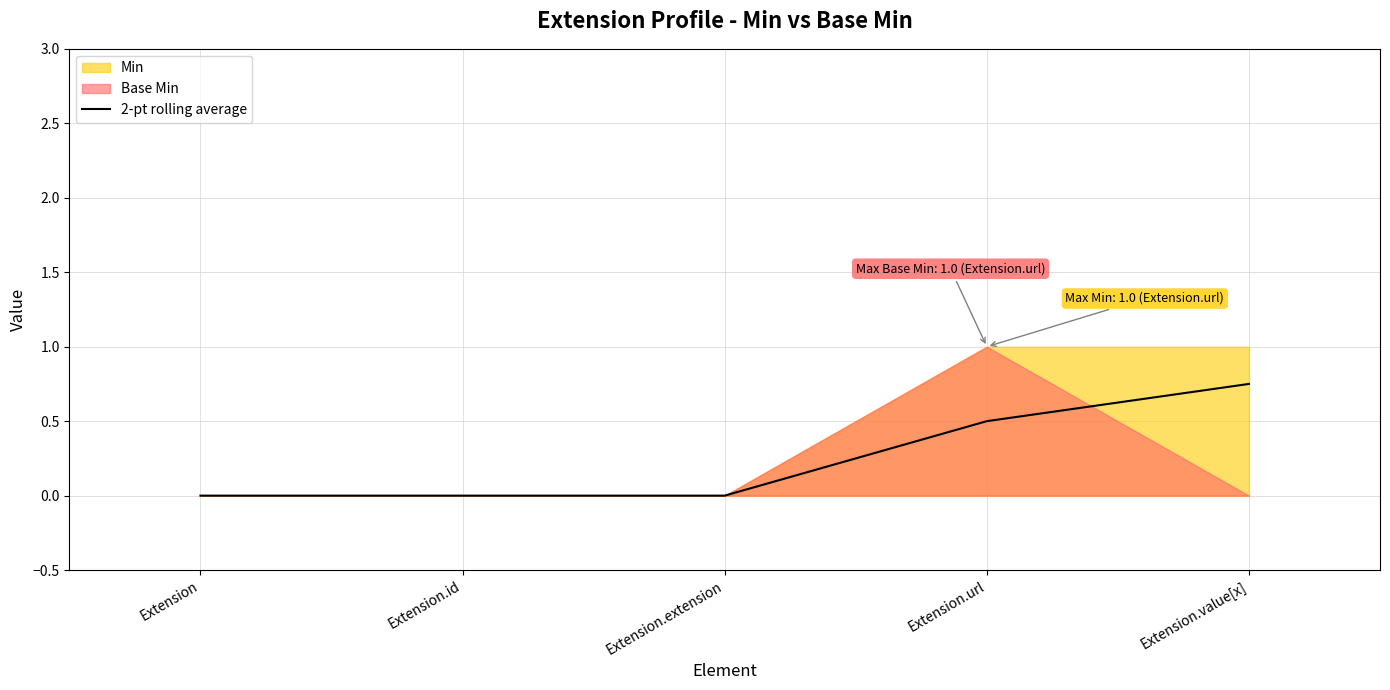

Is it true that 2-pt rolling average equals 0.5 at Extension.value[x]?

False